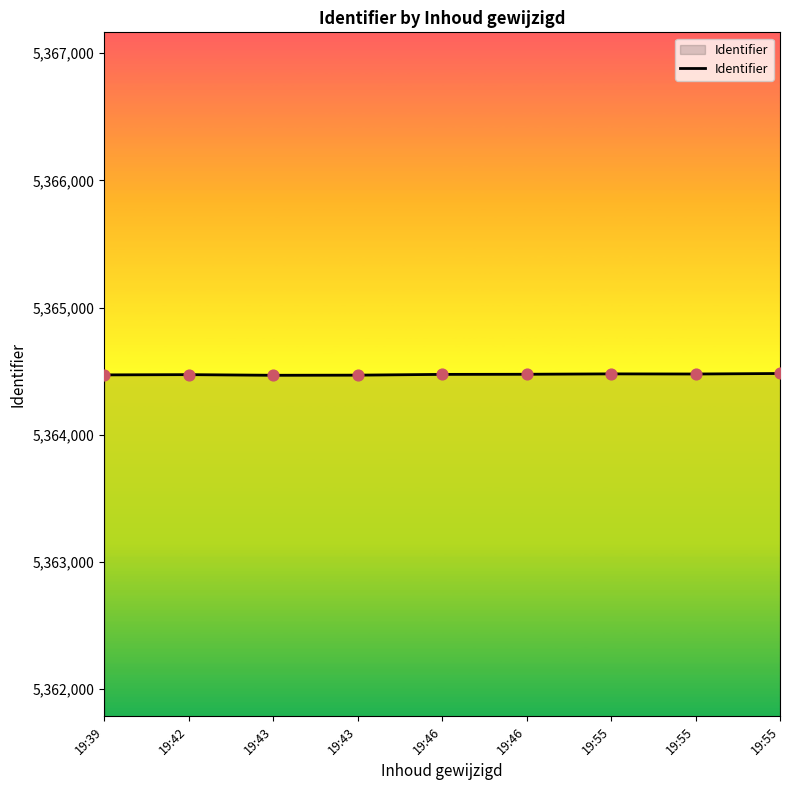

How many lines are shown in the chart?

1